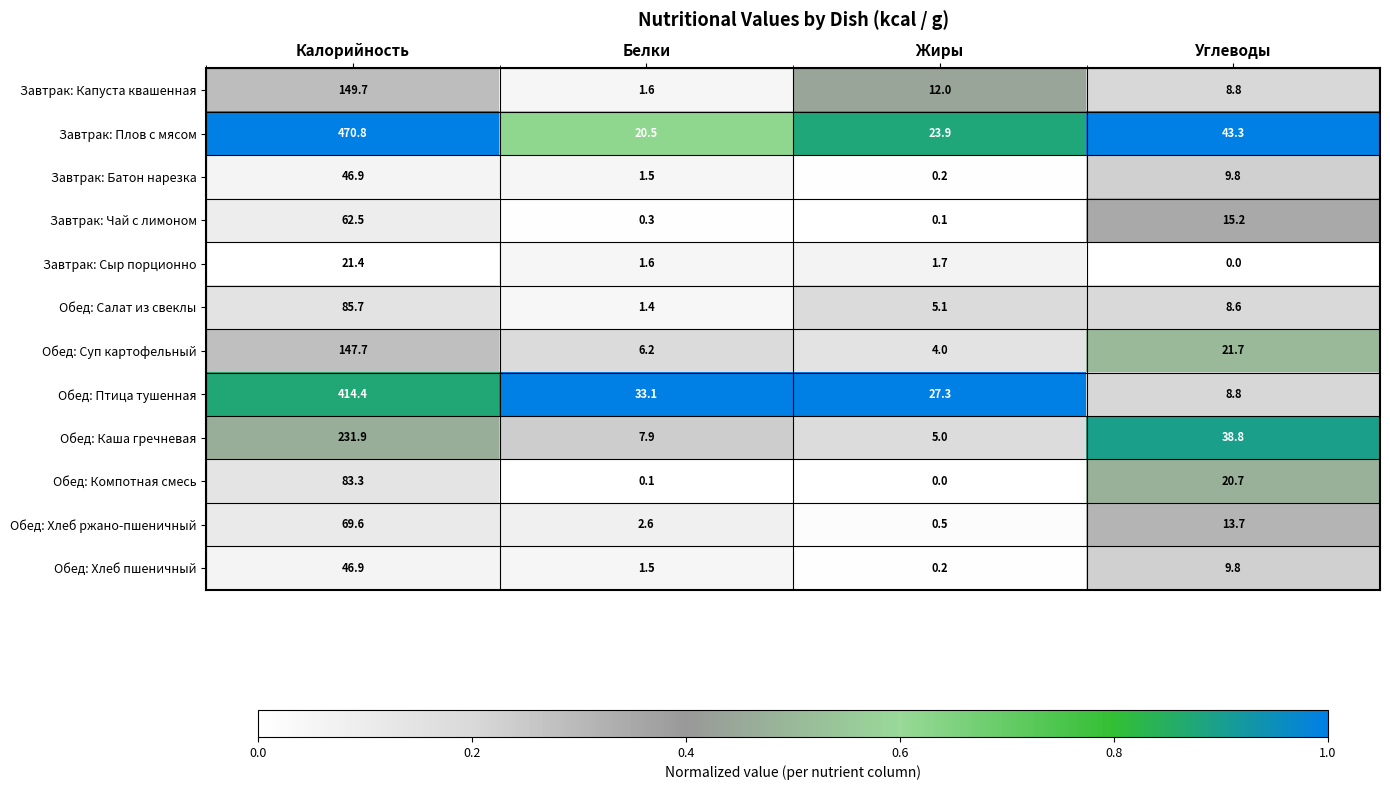

Which series has the largest total across all categories?

Завтрак: Плов с мясом